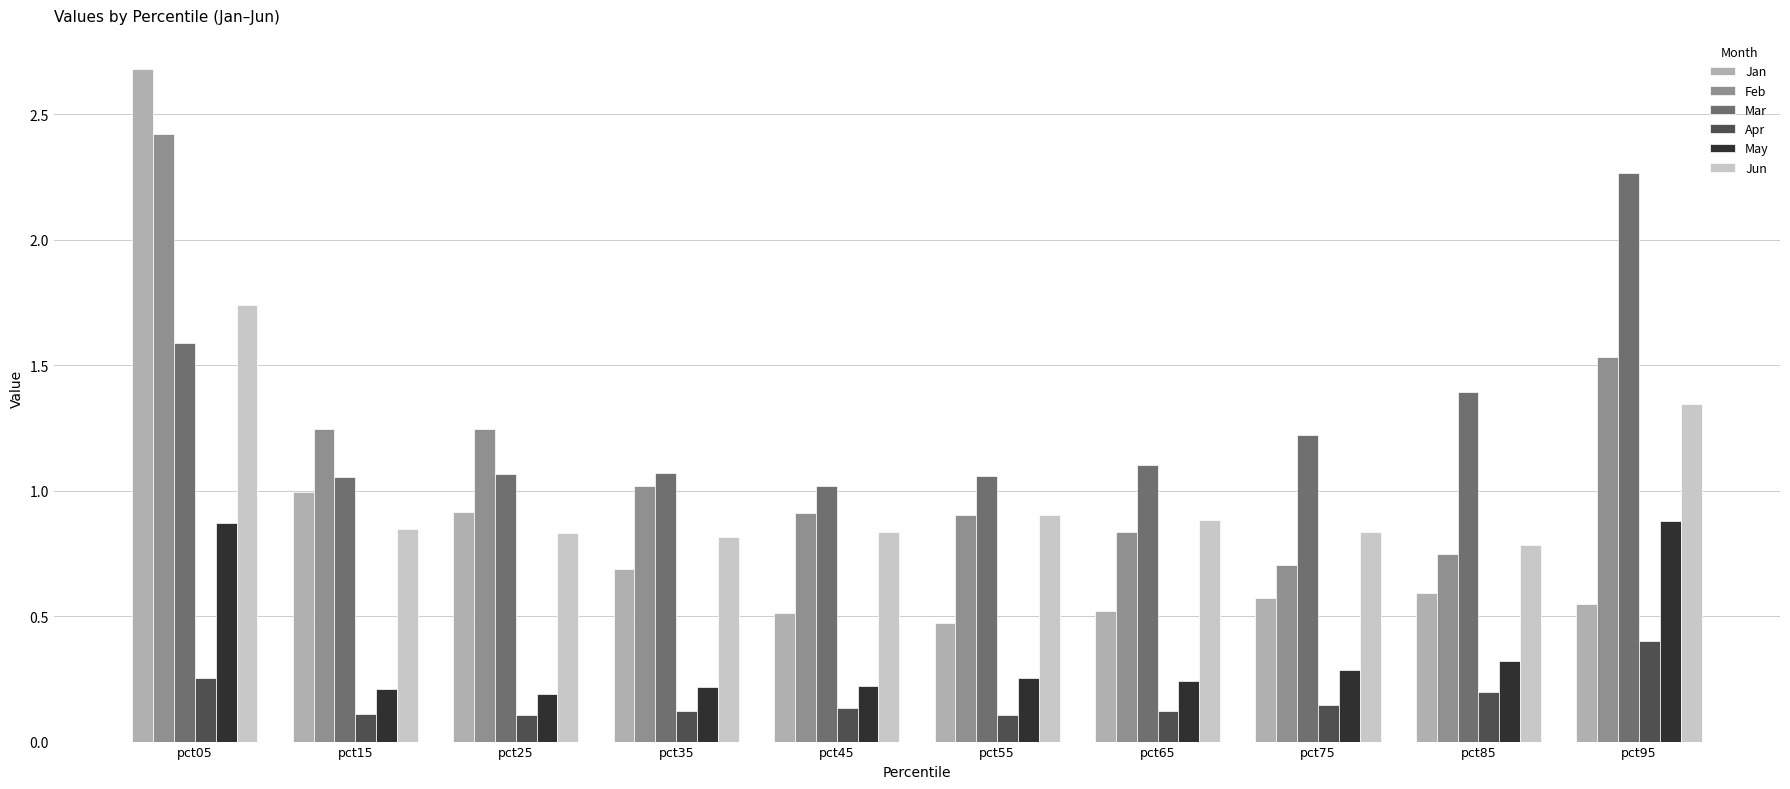

What is the sum of all May values?

3.7